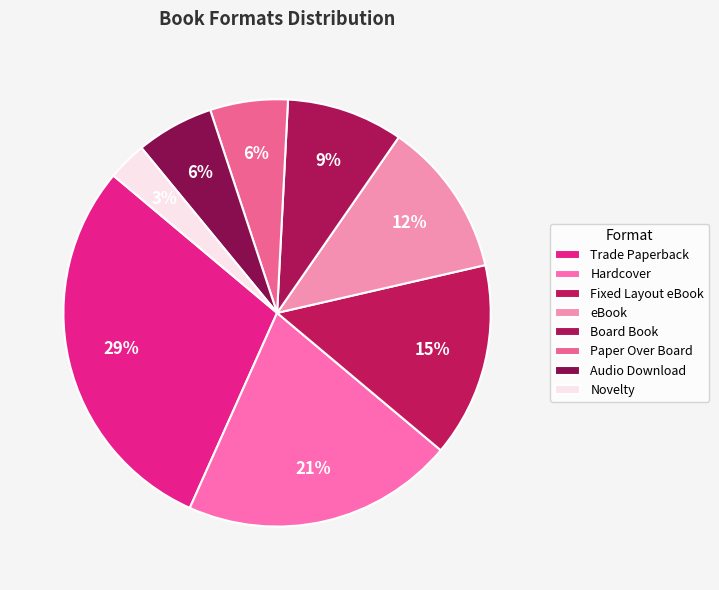

Count the number of slices in the pie.

8